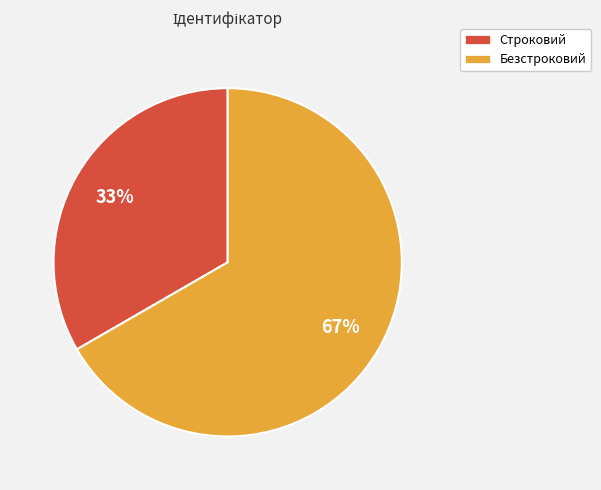

Do Безстроковий and Строковий together represent more than half of the pie?

Yes